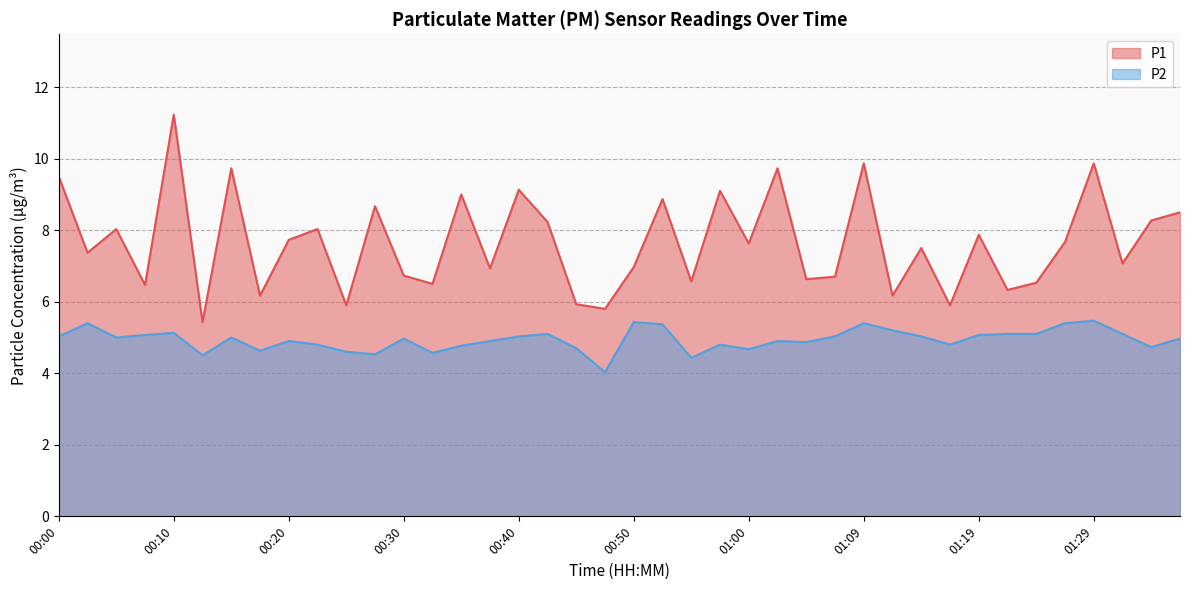

Rank the categories by P2 value from highest to lowest.

01:29, 00:50, 00:03, 01:09, 01:27, 00:52, 01:12, 00:10, 00:42, 01:22, 01:24, 01:32, 00:08, 01:19, 00:00, 00:40, 01:07, 01:14, 00:05, 00:15, 00:30, 01:37, 00:20, 00:37, 01:02, 01:04, 00:22, 00:57, 01:17, 00:35, 01:34, 00:45, 01:00, 00:17, 00:25, 00:32, 00:27, 00:12, 00:55, 00:47